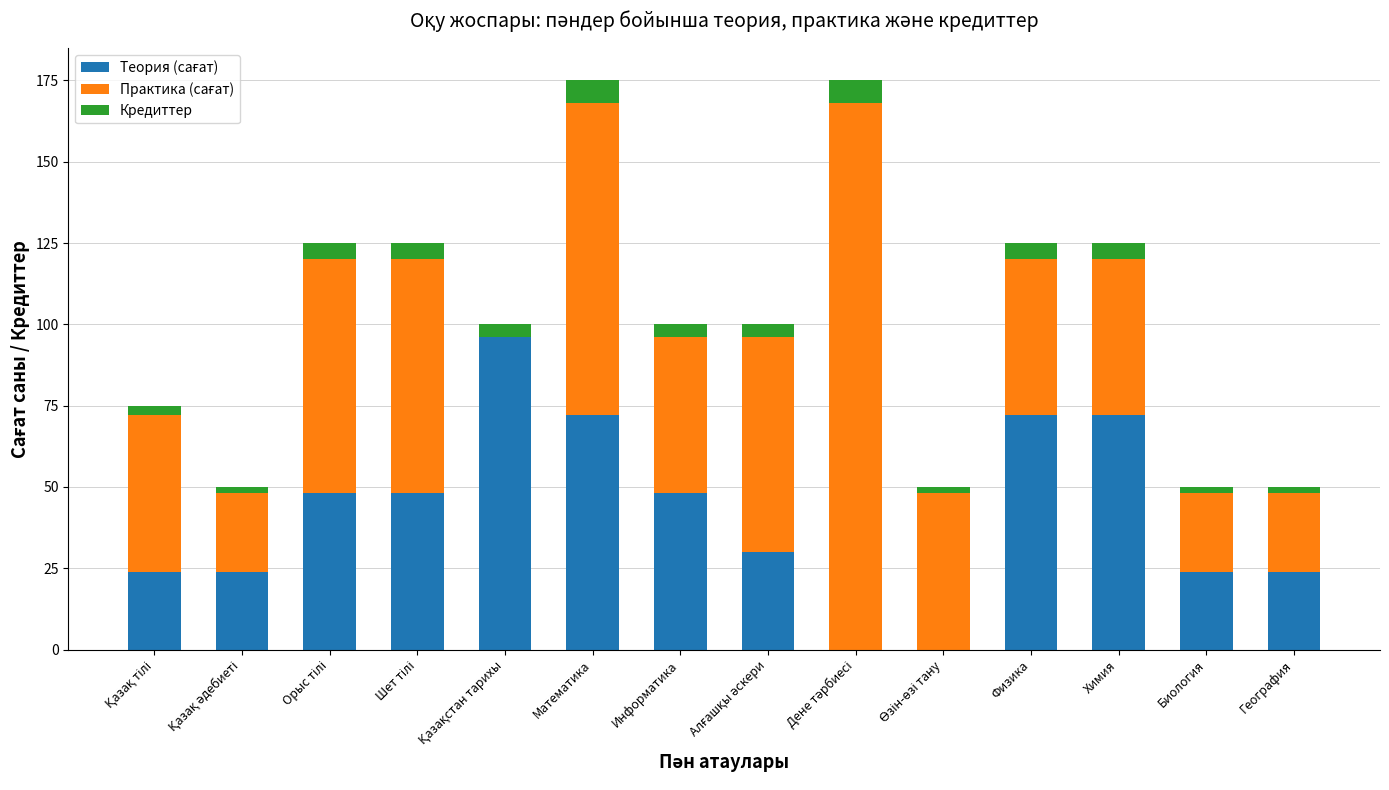

Count the number of categories in the chart.

14